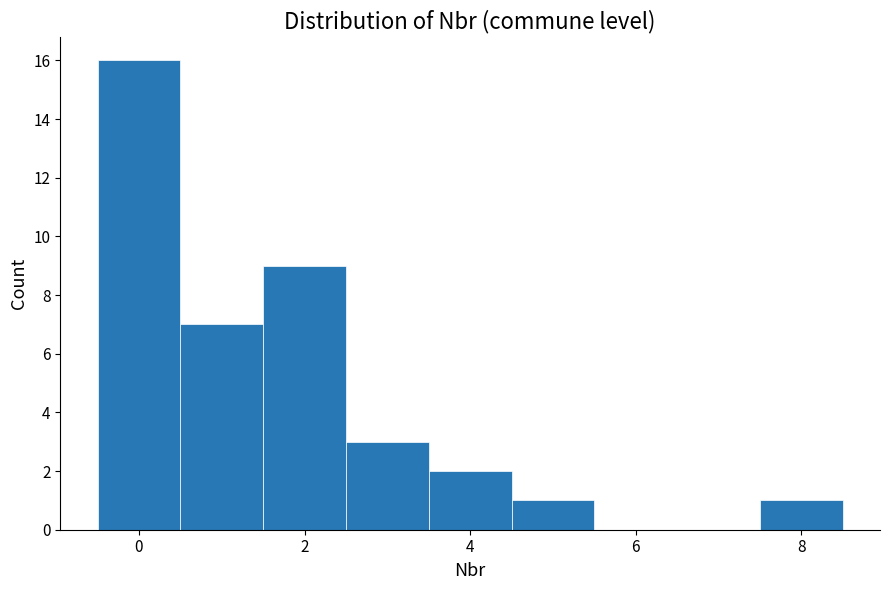

Which range on the x-axis has the tallest bar?

-0.5 to 0.5